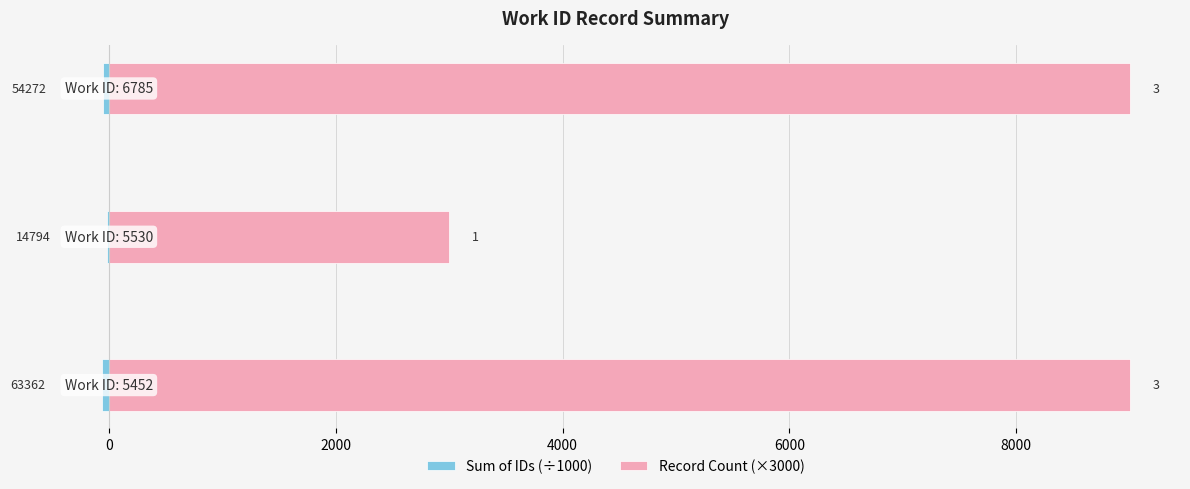

True or false: Sum of IDs (÷1000) has a value of -63.4 at −2000.

True